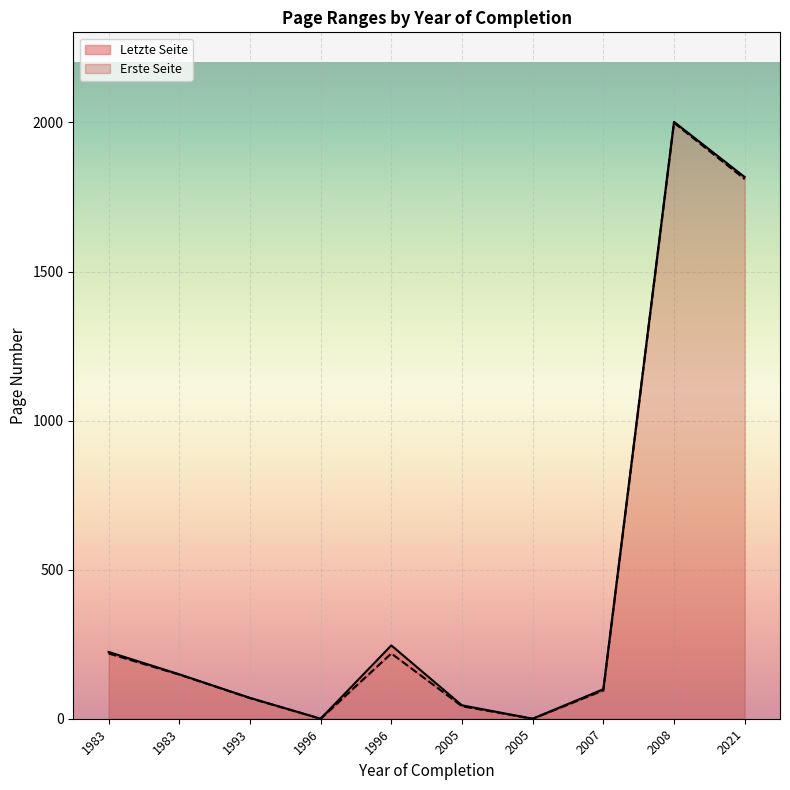

The Erste Seite series shows -1367 at 2007. True or false?

False